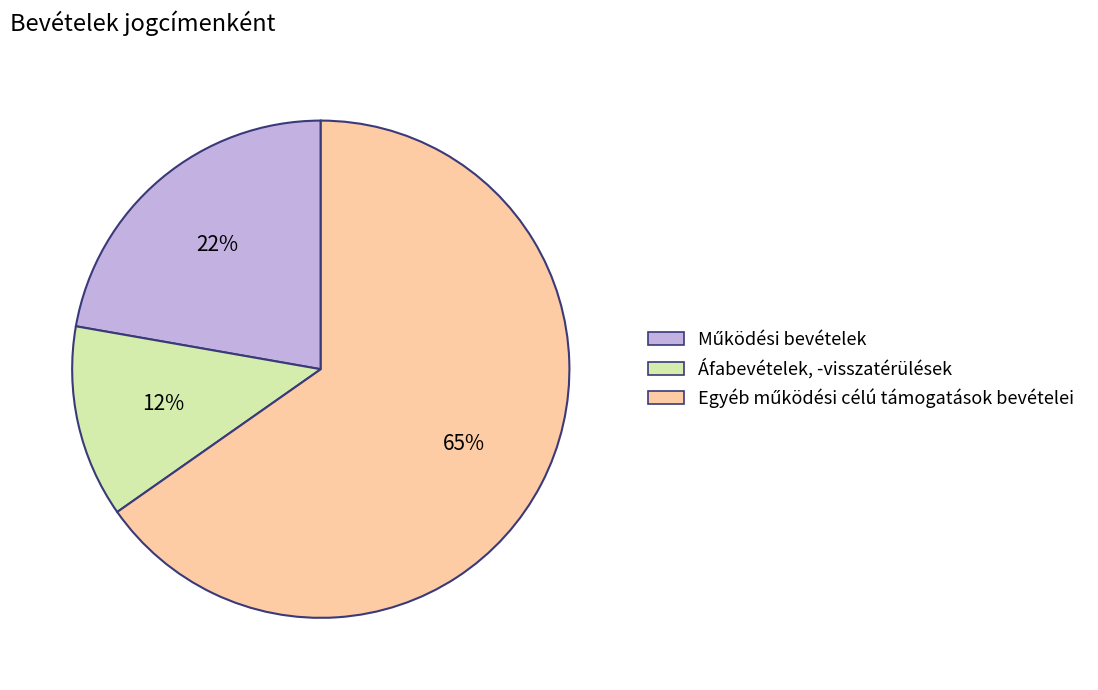

To the nearest percent, what percentage of the pie is Áfabevételek, -visszatérülések?

12%